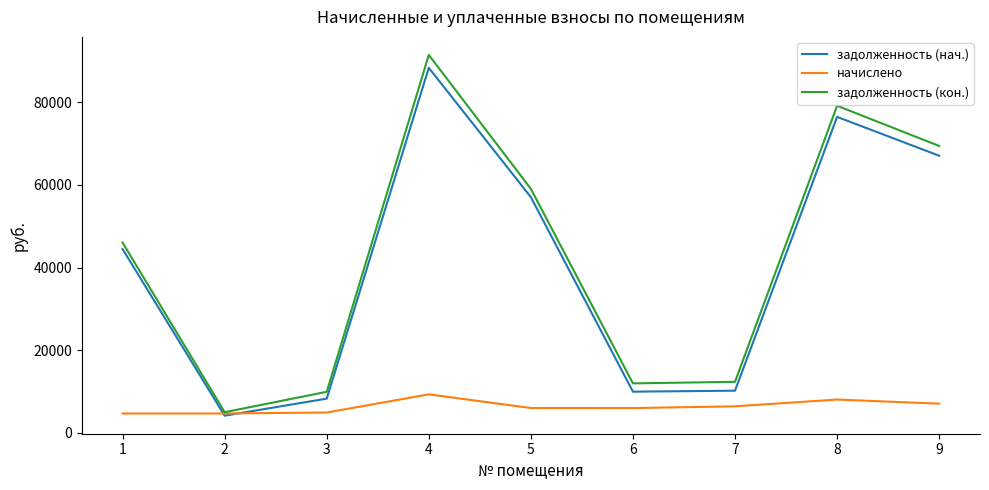

What is the difference between the maximum and minimum values in the начислено series?

4631.7